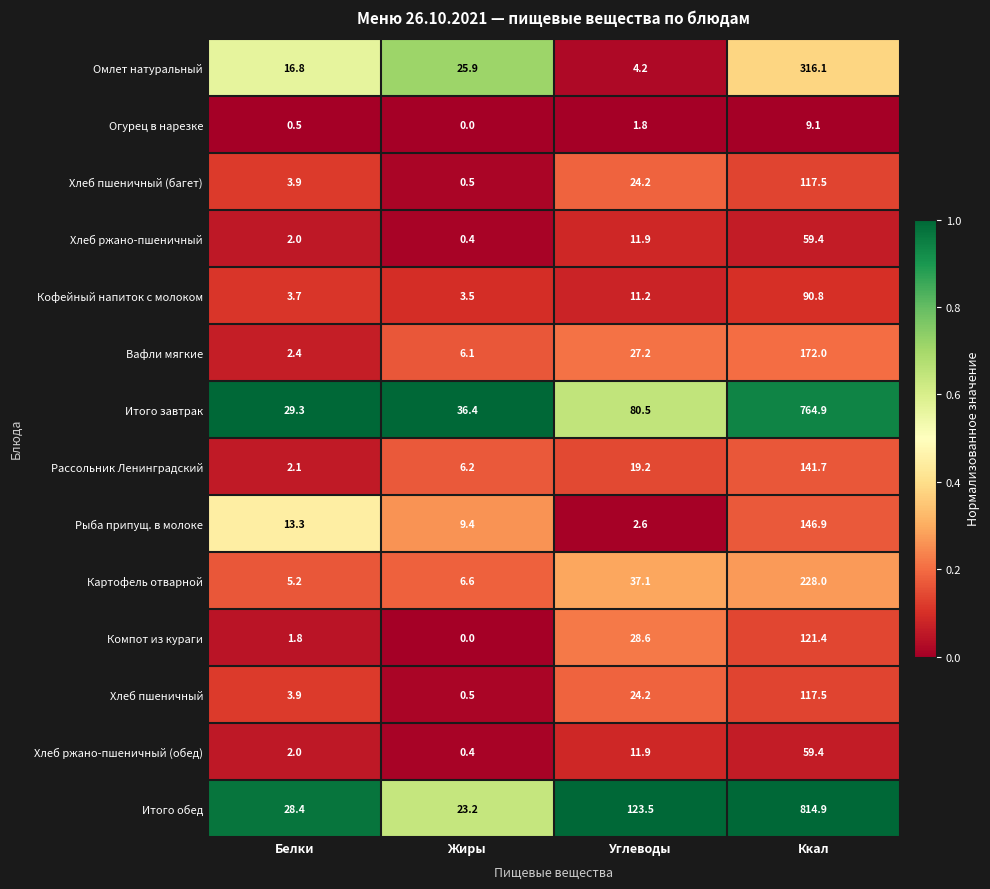

What is the total value across all series at Белки?

115.3